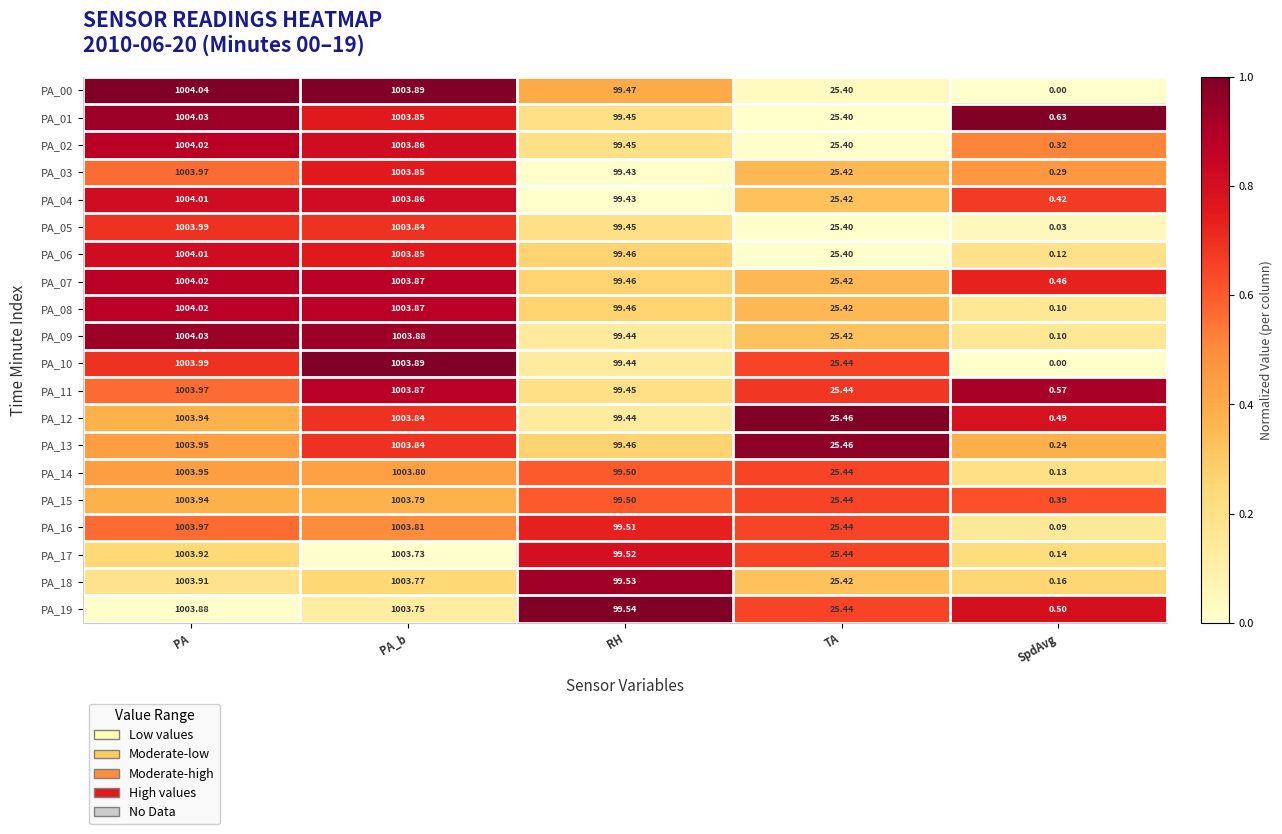

Which series changed the most between PA and RH?

PA_09